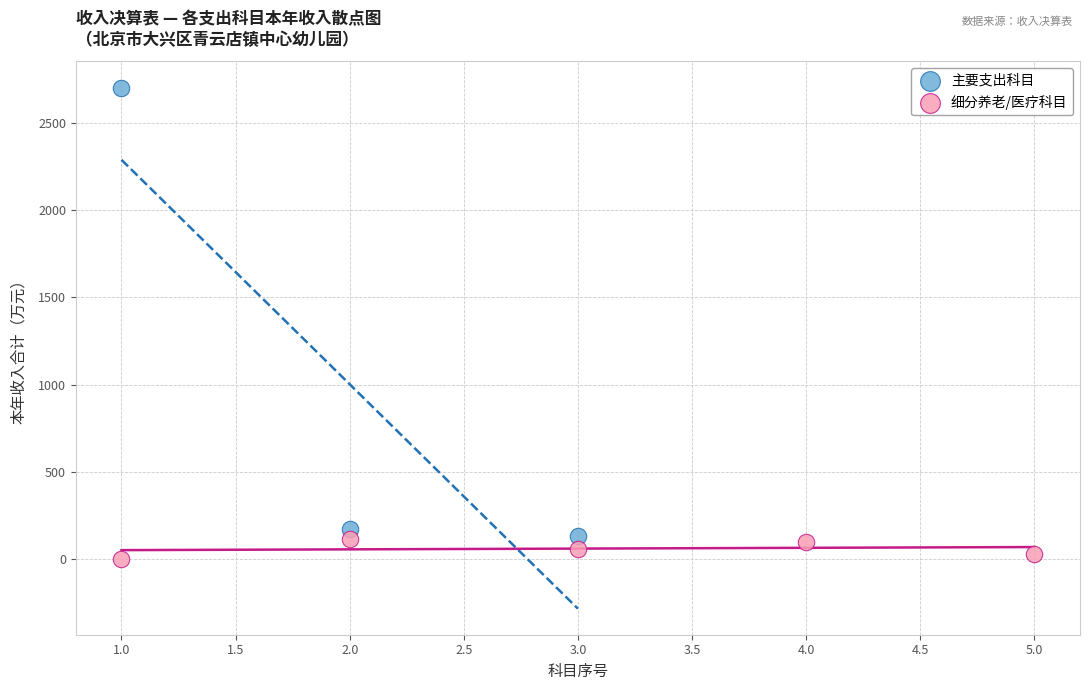

Which series reaches the maximum Y coordinate?

主要支出科目